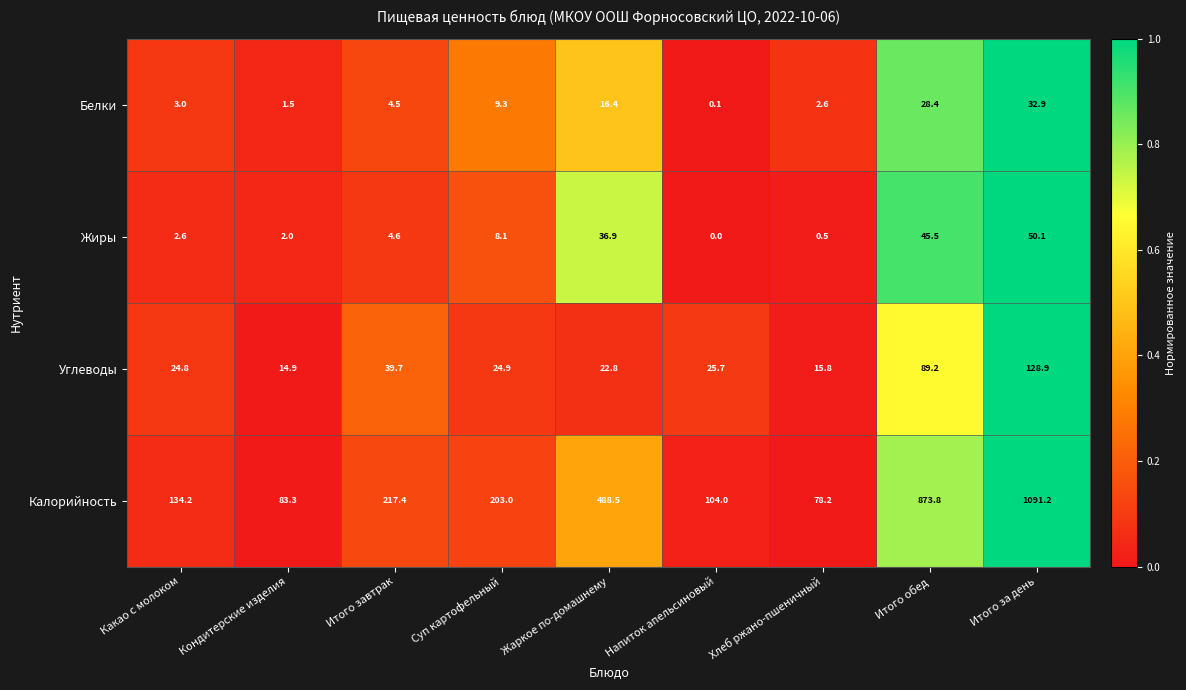

Which series has the largest range (max minus min)?

Калорийность